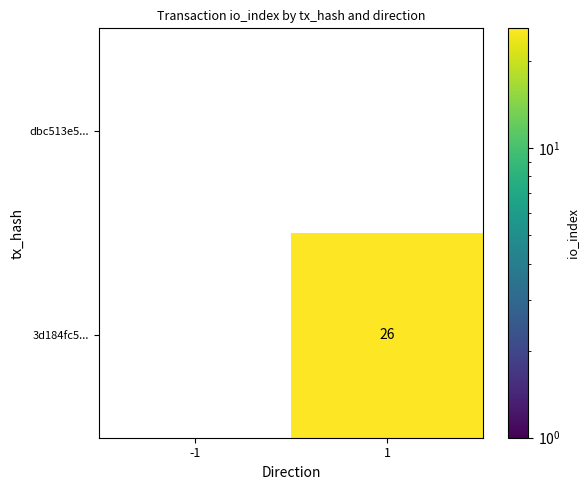

Is it true that 3d184fc5... equals -14 at -1?

False